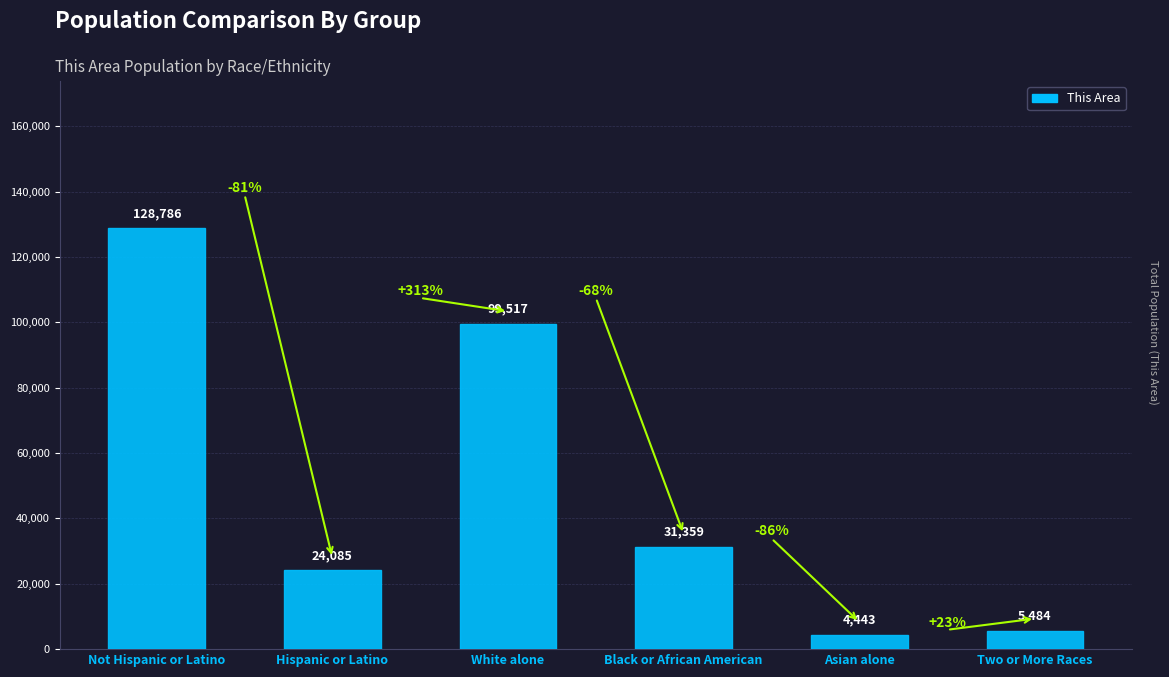

Approximately how many times larger is the value at White alone compared to Two or More Races?

18.1